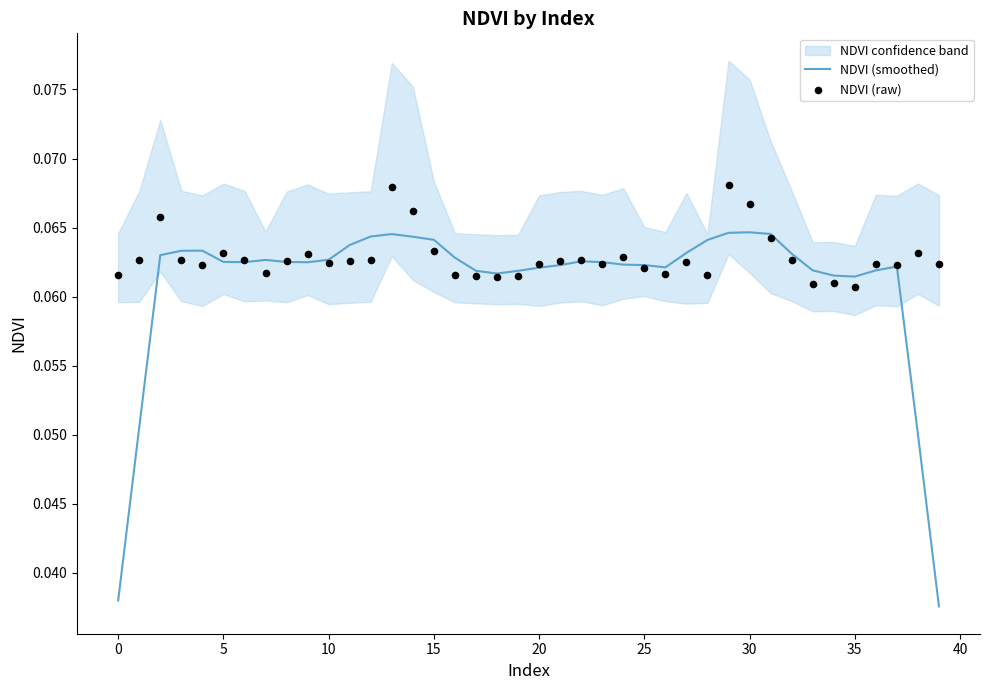

Which series reaches the maximum Y coordinate?

NDVI (raw)